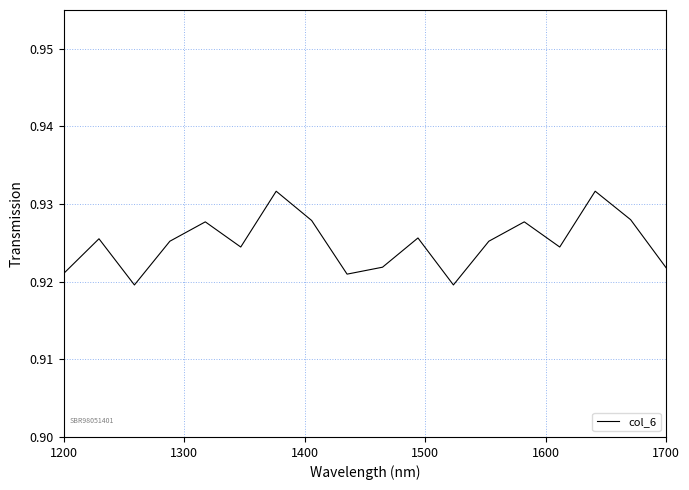

True or false: the data shows 1.2 at 1200.

False